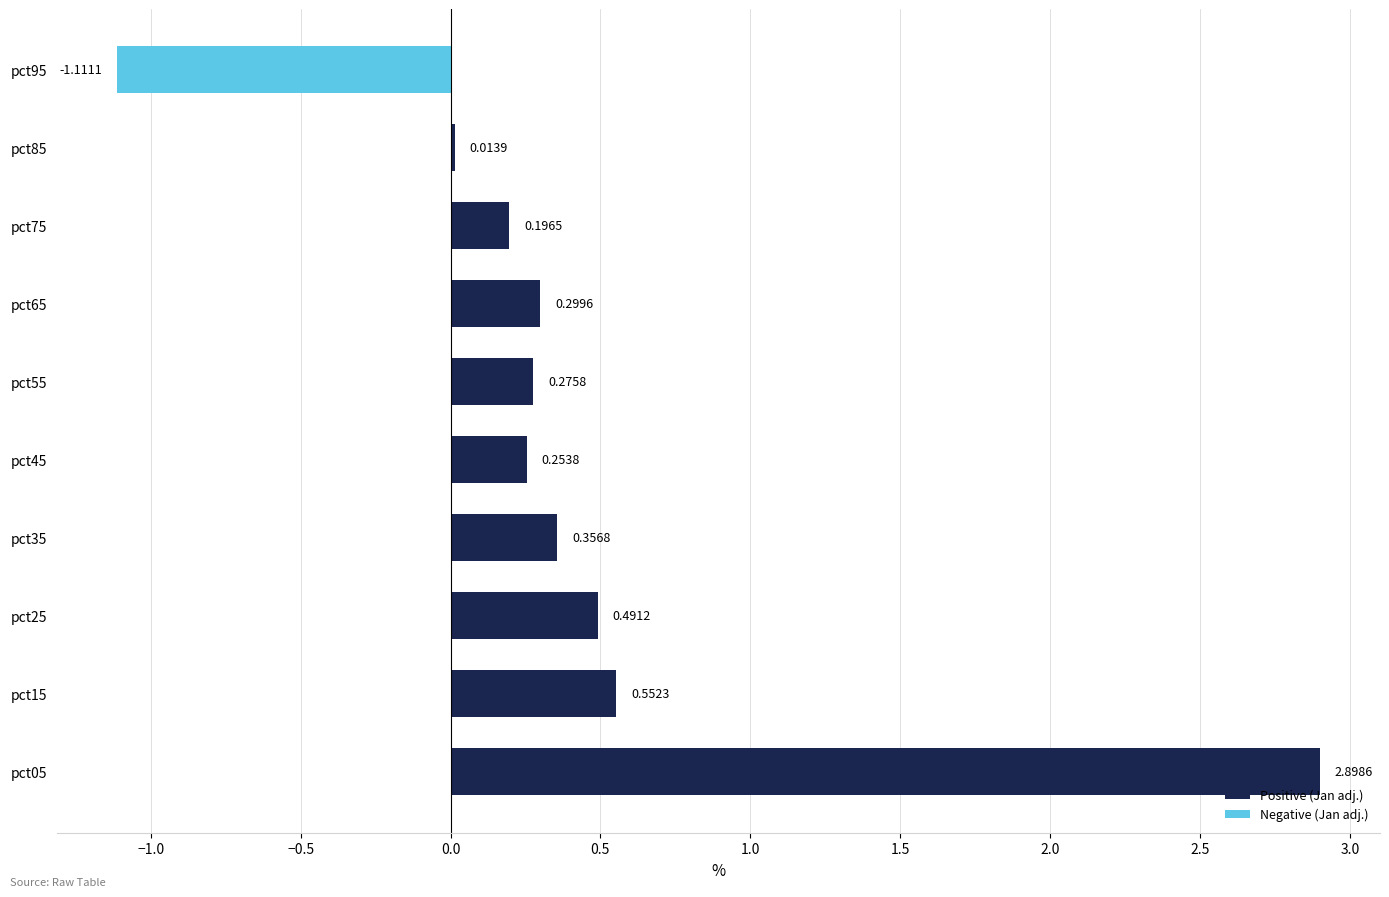

List the labels in order of value, smallest first.

pct95, pct85, pct75, pct45, pct55, pct65, pct35, pct25, pct15, pct05